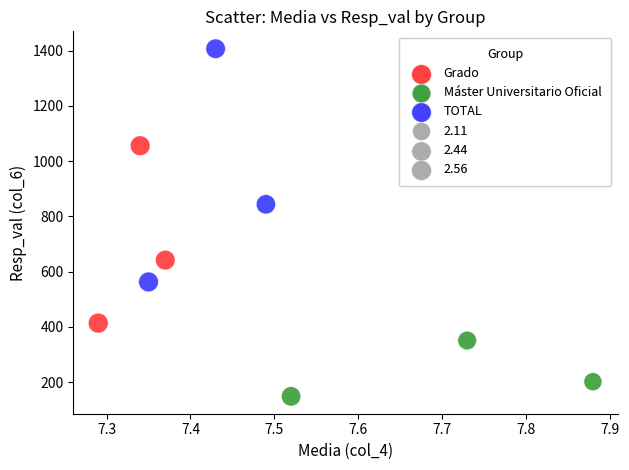

Which series reaches the maximum Y coordinate?

TOTAL